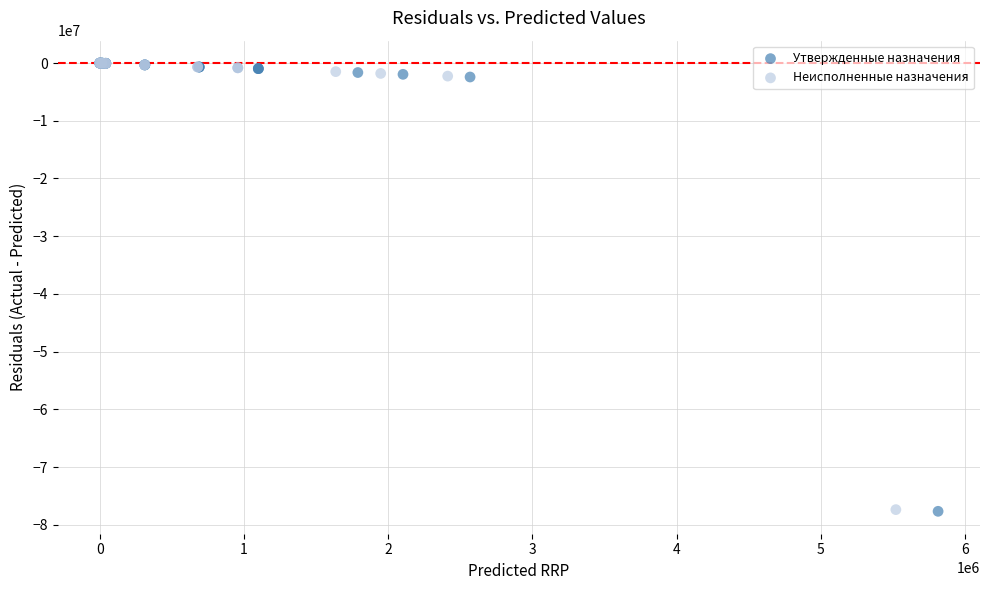

Which series has the largest Y range (max minus min)?

Утвержденные назначения